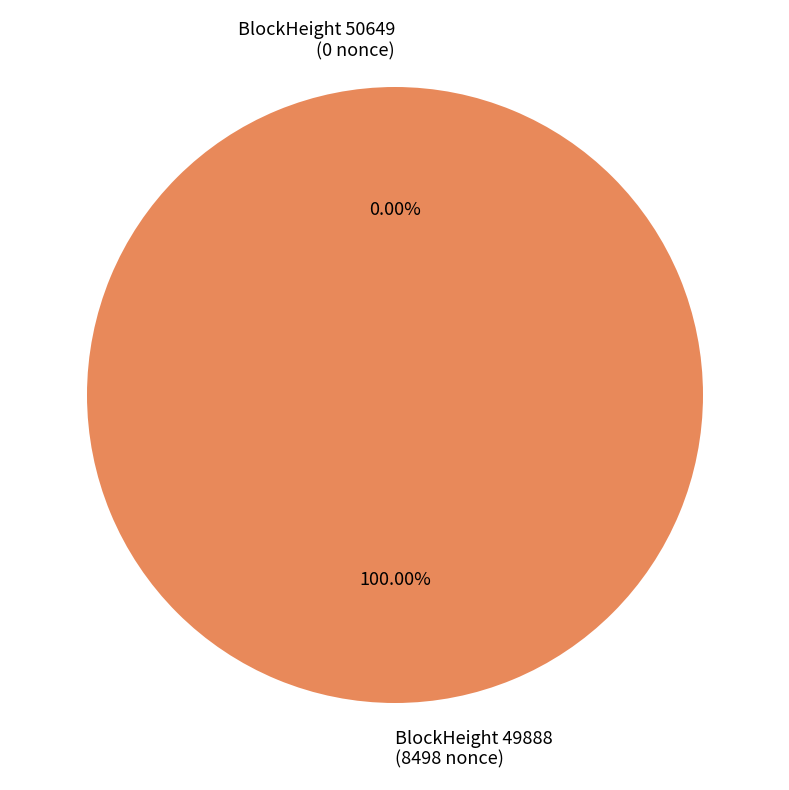

Which slice is the largest?

49888